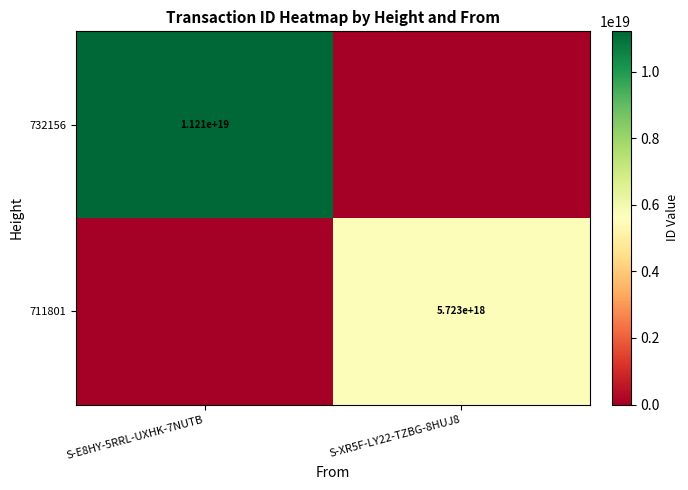

Which label corresponds to the smallest value in the chart?

S-XR5F-LY22-TZBG-8HUJ8